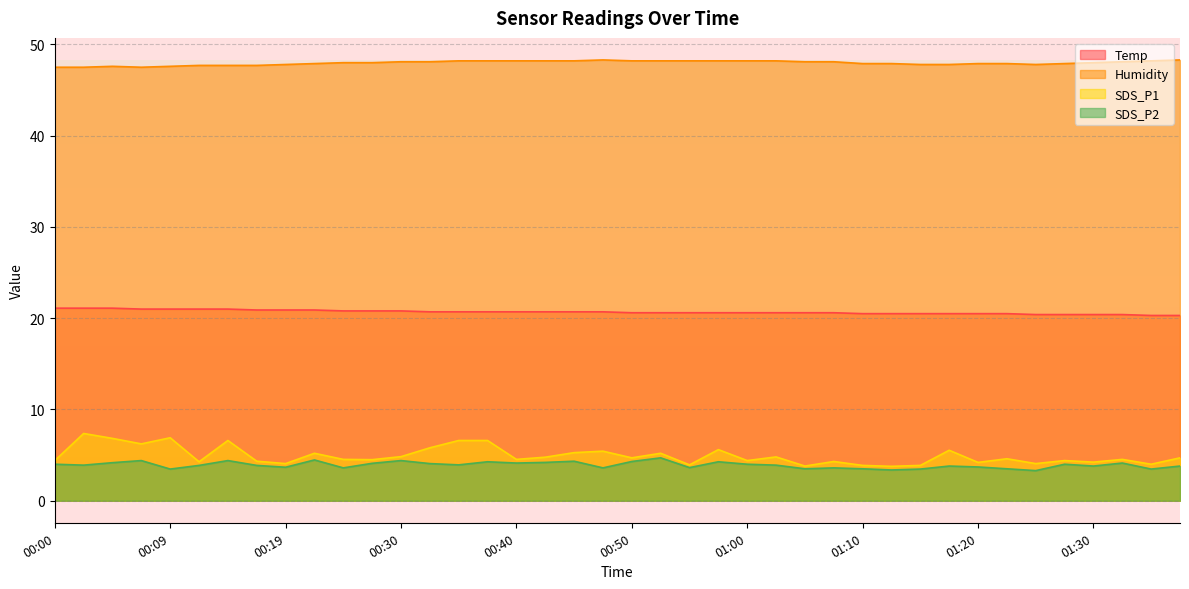

What position from the right is 00:12?

35